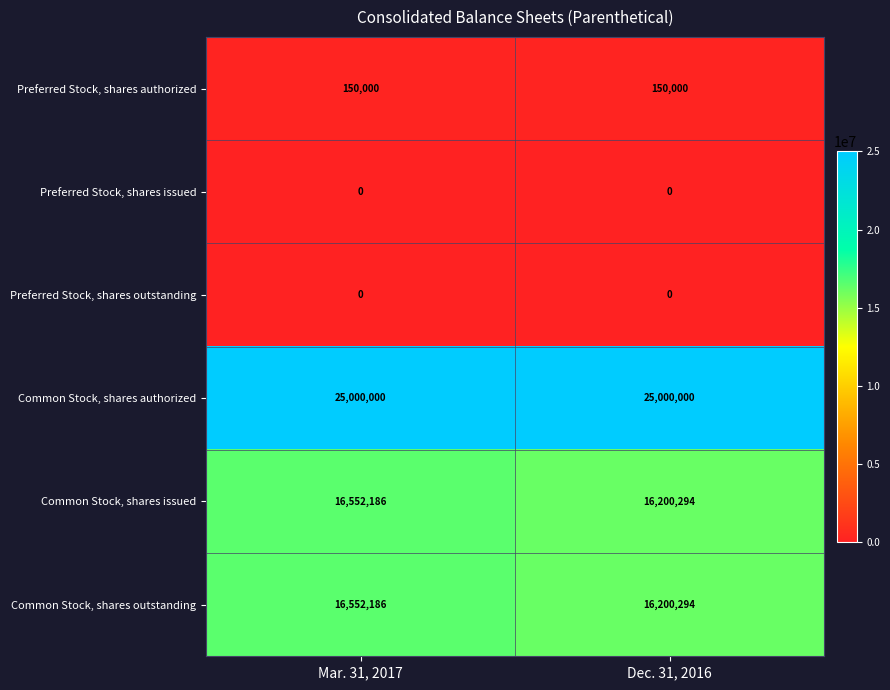

At which category is the sum across all series the highest?

Mar. 31, 2017